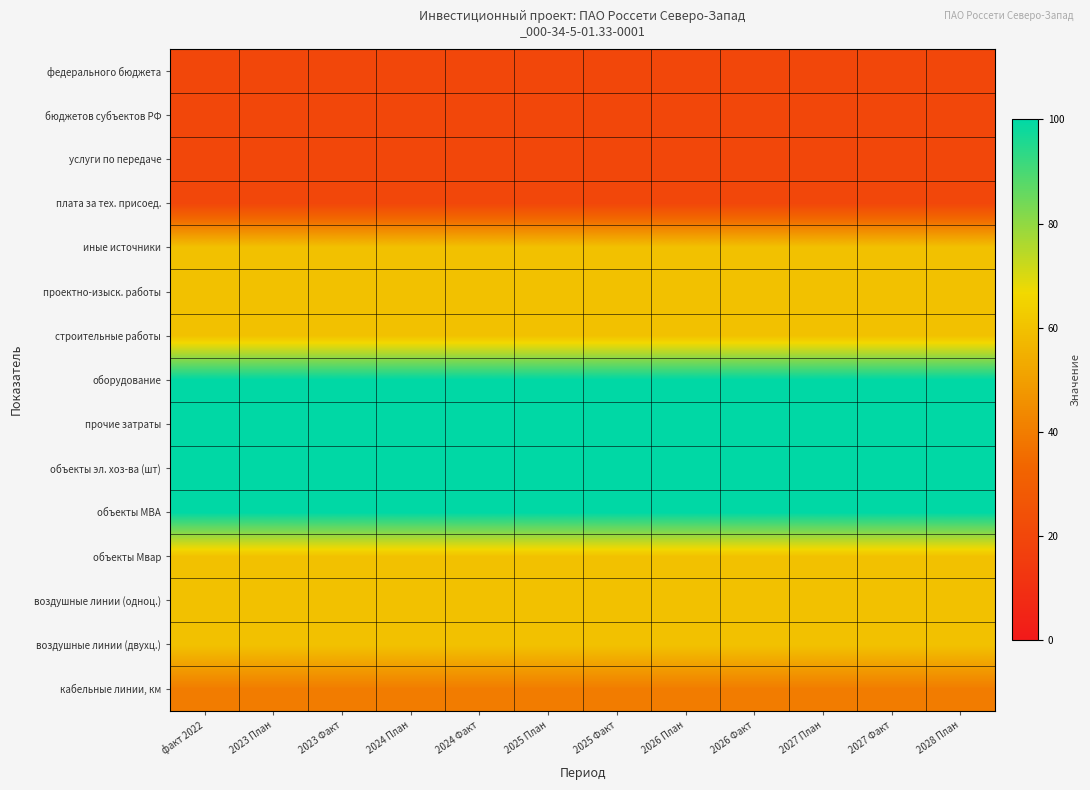

Reading left to right, list all the values displayed in this chart.

федерального бюджета: факт 2022=20	2023 План=20	2023 Факт=20	2024 План=20	2024 Факт=20	2025 План=20	2025 Факт=20	2026 План=20	2026 Факт=20	2027 План=20	2027 Факт=20	2028 План=20
бюджетов субъектов РФ: факт 2022=20	2023 План=20	2023 Факт=20	2024 План=20	2024 Факт=20	2025 План=20	2025 Факт=20	2026 План=20	2026 Факт=20	2027 План=20	2027 Факт=20	2028 План=20
услуги по передаче: факт 2022=20	2023 План=20	2023 Факт=20	2024 План=20	2024 Факт=20	2025 План=20	2025 Факт=20	2026 План=20	2026 Факт=20	2027 План=20	2027 Факт=20	2028 План=20
плата за тех. присоед.: факт 2022=20	2023 План=20	2023 Факт=20	2024 План=20	2024 Факт=20	2025 План=20	2025 Факт=20	2026 План=20	2026 Факт=20	2027 План=20	2027 Факт=20	2028 План=20
иные источники: факт 2022=60	2023 План=60	2023 Факт=60	2024 План=60	2024 Факт=60	2025 План=60	2025 Факт=60	2026 План=60	2026 Факт=60	2027 План=60	2027 Факт=60	2028 План=60
проектно-изыск. работы: факт 2022=60	2023 План=60	2023 Факт=60	2024 План=60	2024 Факт=60	2025 План=60	2025 Факт=60	2026 План=60	2026 Факт=60	2027 План=60	2027 Факт=60	2028 План=60
строительные работы: факт 2022=60	2023 План=60	2023 Факт=60	2024 План=60	2024 Факт=60	2025 План=60	2025 Факт=60	2026 План=60	2026 Факт=60	2027 План=60	2027 Факт=60	2028 План=60
оборудование: факт 2022=100	2023 План=100	2023 Факт=100	2024 План=100	2024 Факт=100	2025 План=100	2025 Факт=100	2026 План=100	2026 Факт=100	2027 План=100	2027 Факт=100	2028 План=100
прочие затраты: факт 2022=100	2023 План=100	2023 Факт=100	2024 План=100	2024 Факт=100	2025 План=100	2025 Факт=100	2026 План=100	2026 Факт=100	2027 План=100	2027 Факт=100	2028 План=100
объекты эл. хоз-ва (шт): факт 2022=100	2023 План=100	2023 Факт=100	2024 План=100	2024 Факт=100	2025 План=100	2025 Факт=100	2026 План=100	2026 Факт=100	2027 План=100	2027 Факт=100	2028 План=100
объекты МВА: факт 2022=100	2023 План=100	2023 Факт=100	2024 План=100	2024 Факт=100	2025 План=100	2025 Факт=100	2026 План=100	2026 Факт=100	2027 План=100	2027 Факт=100	2028 План=100
объекты Мвар: факт 2022=60	2023 План=60	2023 Факт=60	2024 План=60	2024 Факт=60	2025 План=60	2025 Факт=60	2026 План=60	2026 Факт=60	2027 План=60	2027 Факт=60	2028 План=60
воздушные линии (одноц.): факт 2022=60	2023 План=60	2023 Факт=60	2024 План=60	2024 Факт=60	2025 План=60	2025 Факт=60	2026 План=60	2026 Факт=60	2027 План=60	2027 Факт=60	2028 План=60
воздушные линии (двухц.): факт 2022=60	2023 План=60	2023 Факт=60	2024 План=60	2024 Факт=60	2025 План=60	2025 Факт=60	2026 План=60	2026 Факт=60	2027 План=60	2027 Факт=60	2028 План=60
кабельные линии, км: факт 2022=40	2023 План=40	2023 Факт=40	2024 План=40	2024 Факт=40	2025 План=40	2025 Факт=40	2026 План=40	2026 Факт=40	2027 План=40	2027 Факт=40	2028 План=40